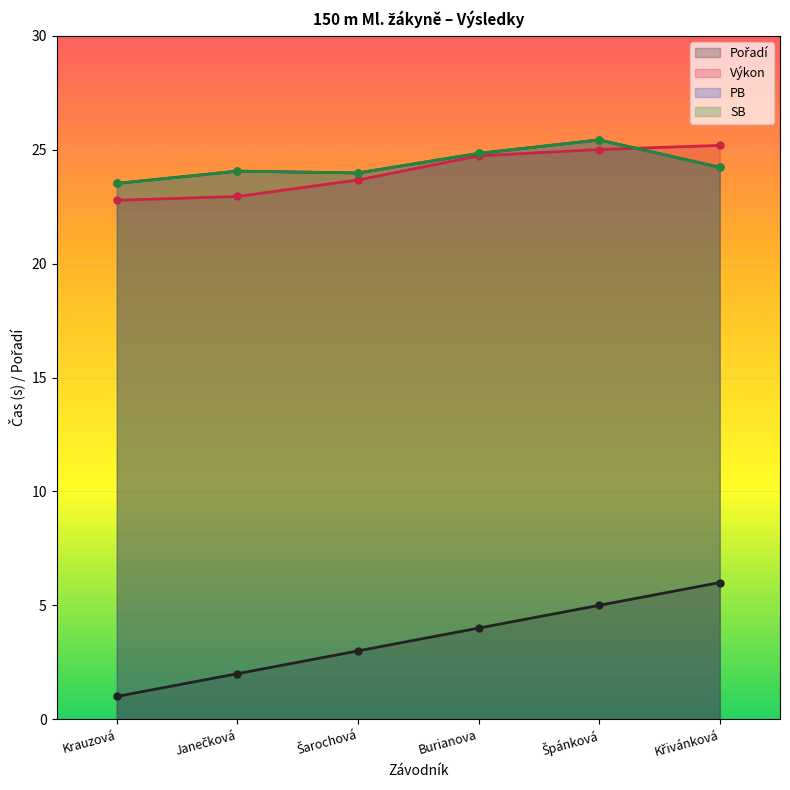

Which series has the largest total across all categories?

PB